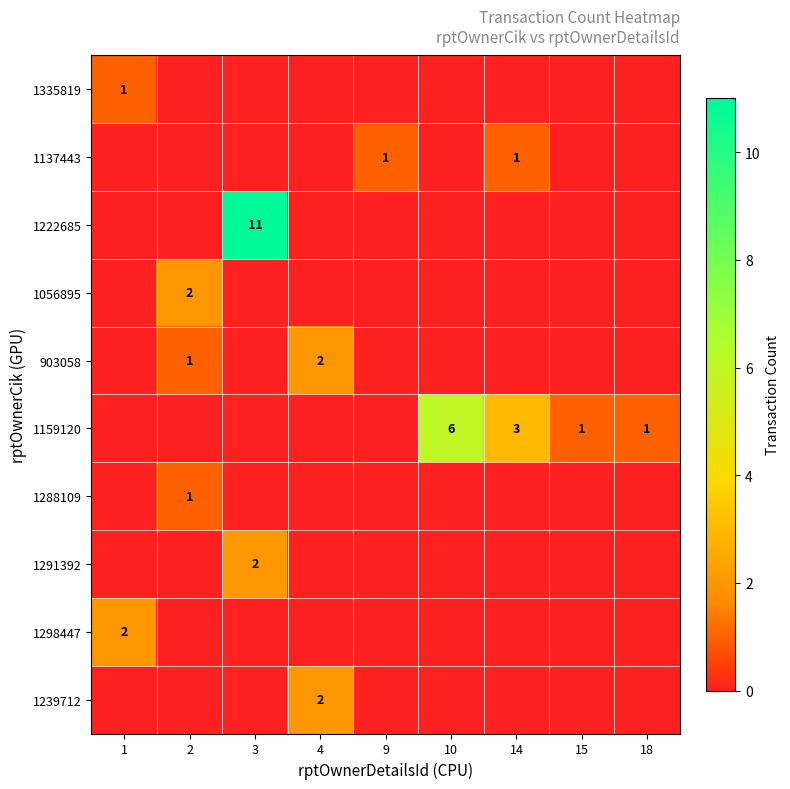

What is the spread (max minus min) of values at 1?

2